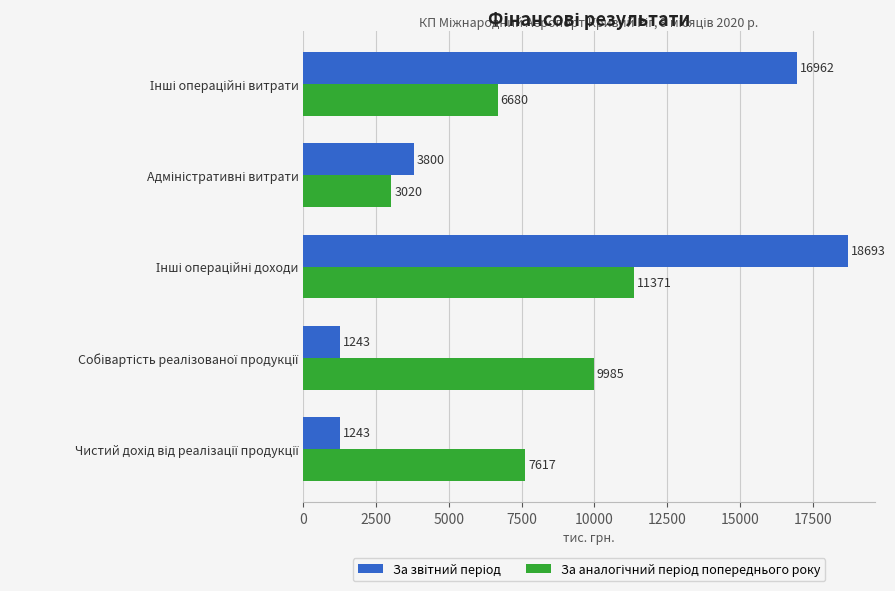

At how many categories does at least one series exceed 1959?

5